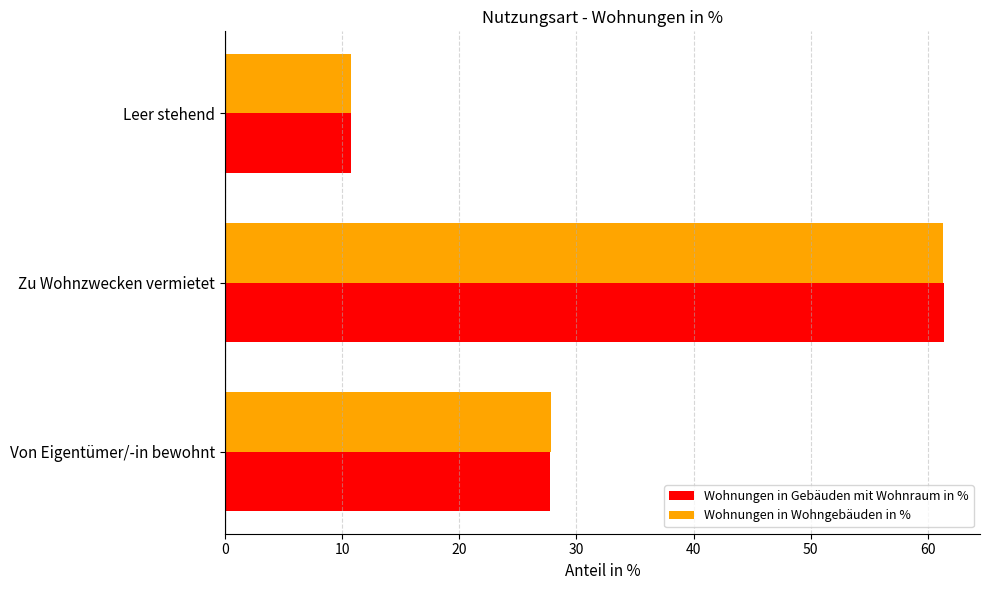

Rank the categories by Wohnungen in Wohngebäuden in % value from highest to lowest.

Zu Wohnzwecken vermietet, Von Eigentümer/-in bewohnt, Leer stehend